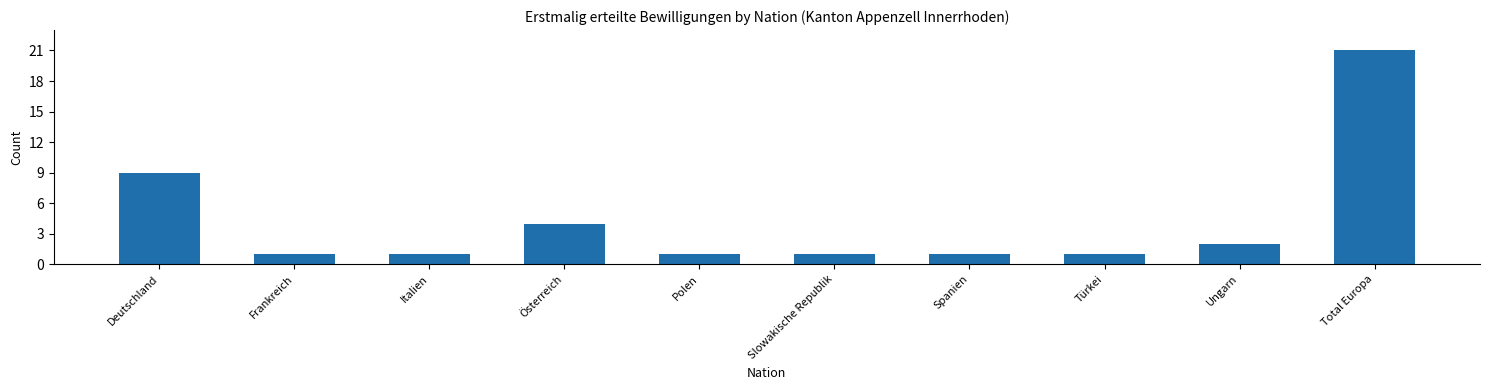

Reading left to right, list all the values displayed in this chart.

9	1	1	4	1	1	1	1	2	21